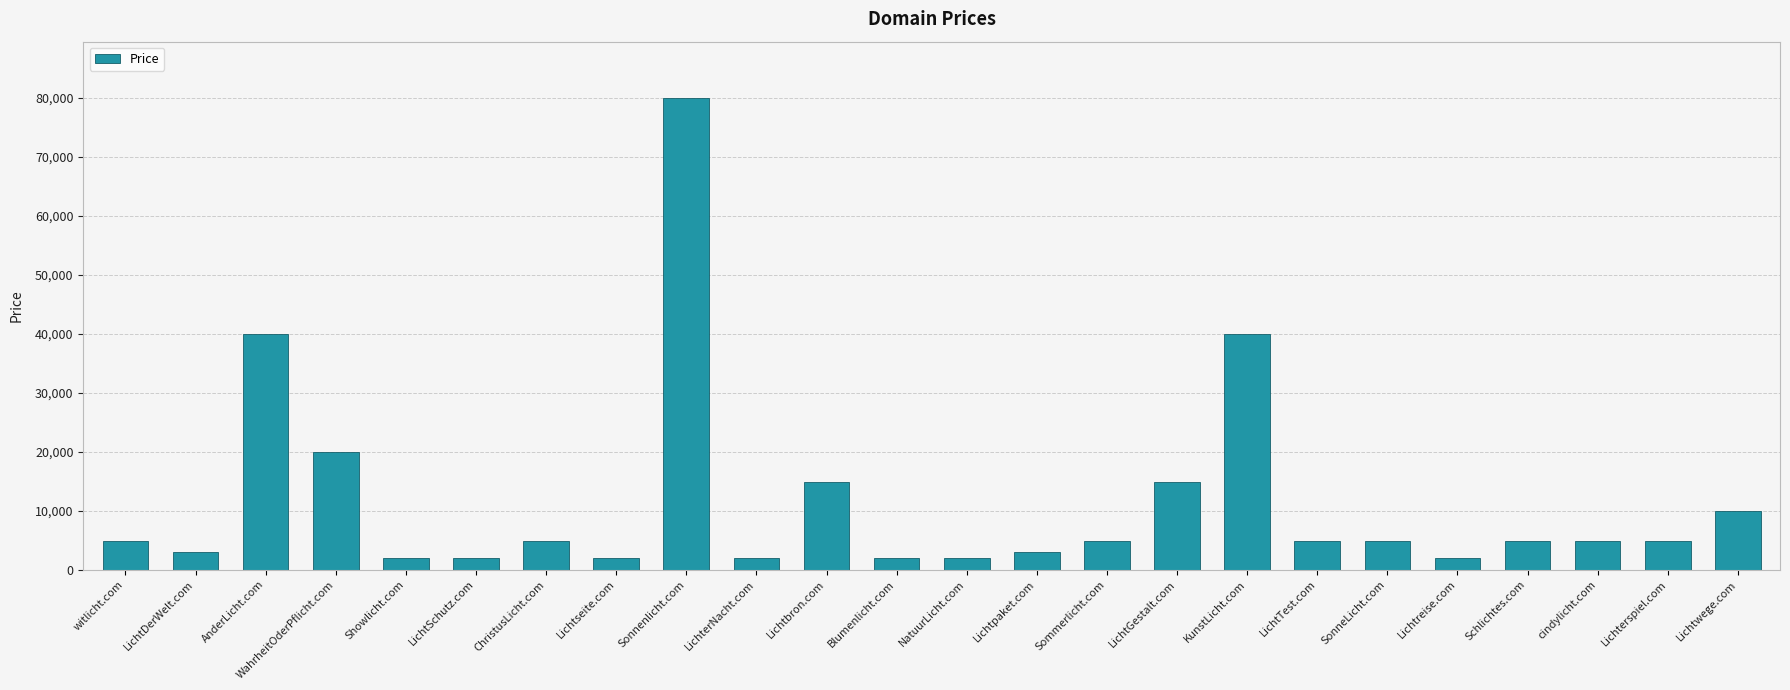

What is the greatest value displayed?

79888